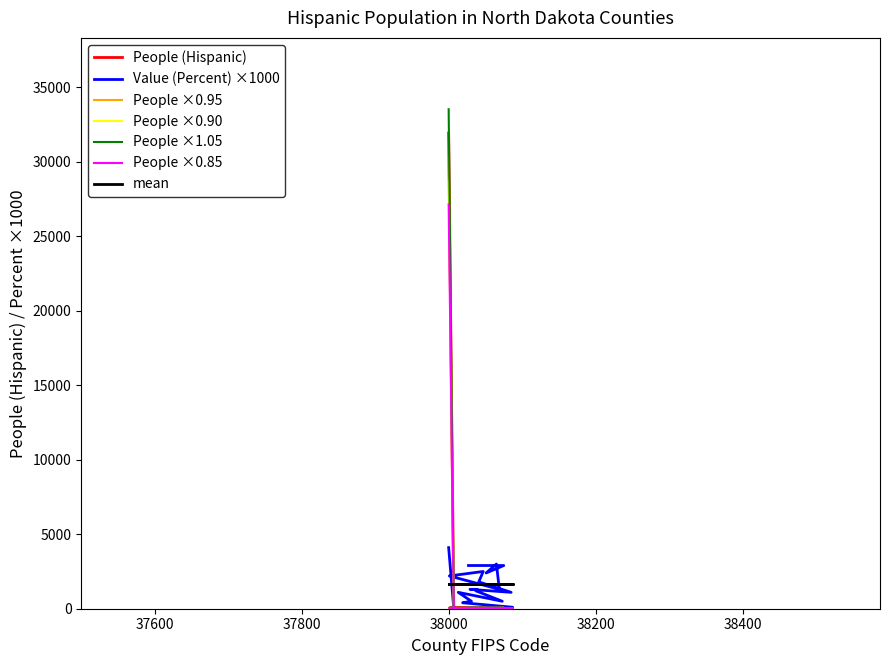

Reading left to right, extract all data points from this chart.

People (Hispanic): 31926	0	0	1	14	18	24	27	29	29	43	44	45	46	50	53	55	61	68	70
Value (Percent): 4100	0	0	100	400	500	1100	500	1200	1300	1300	1100	1800	2500	2200	1300	3000	2400	2900	2900